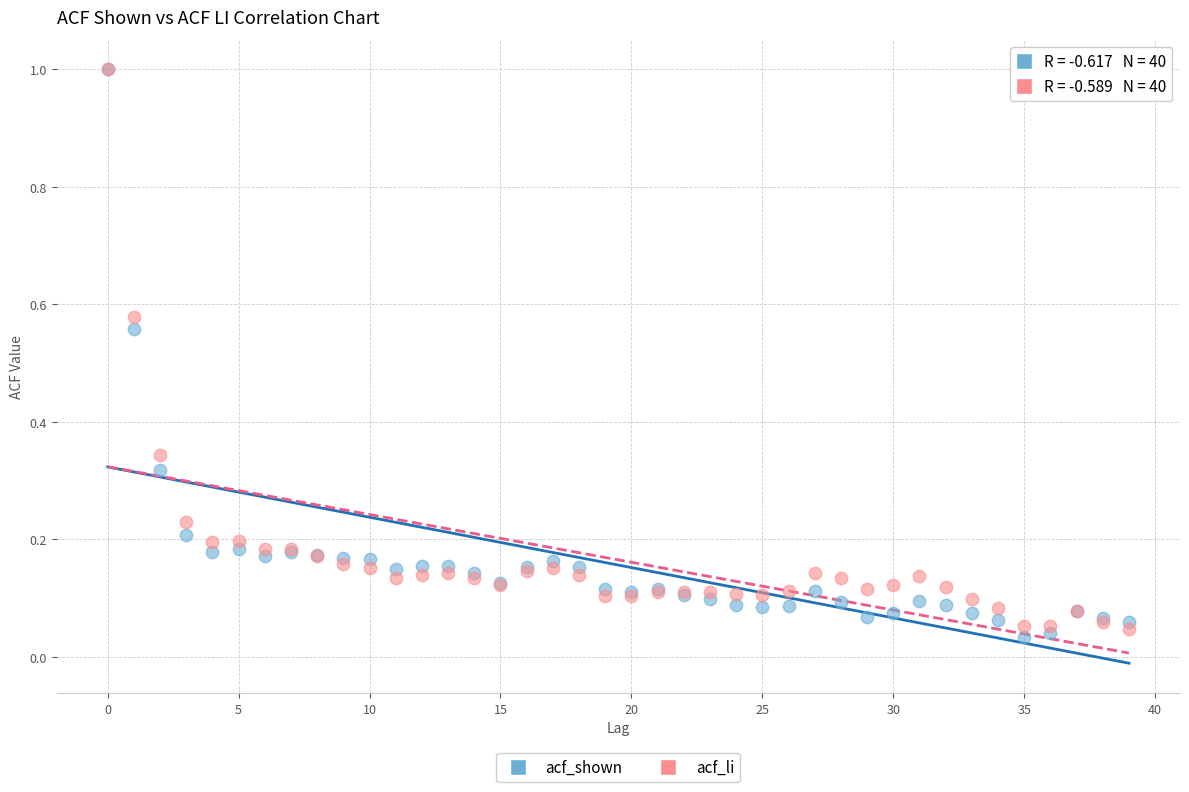

Which series has the largest Y range (max minus min)?

acf_shown